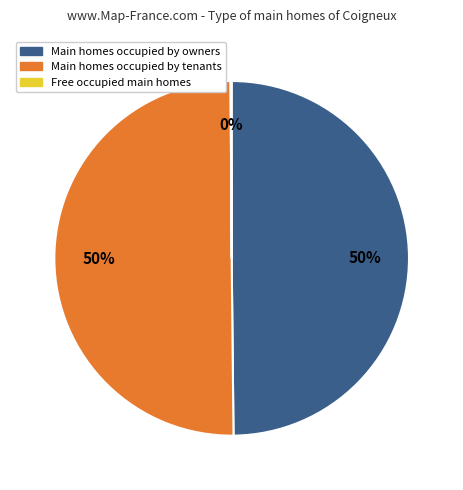

To the nearest percent, what is the average slice percentage?

33%